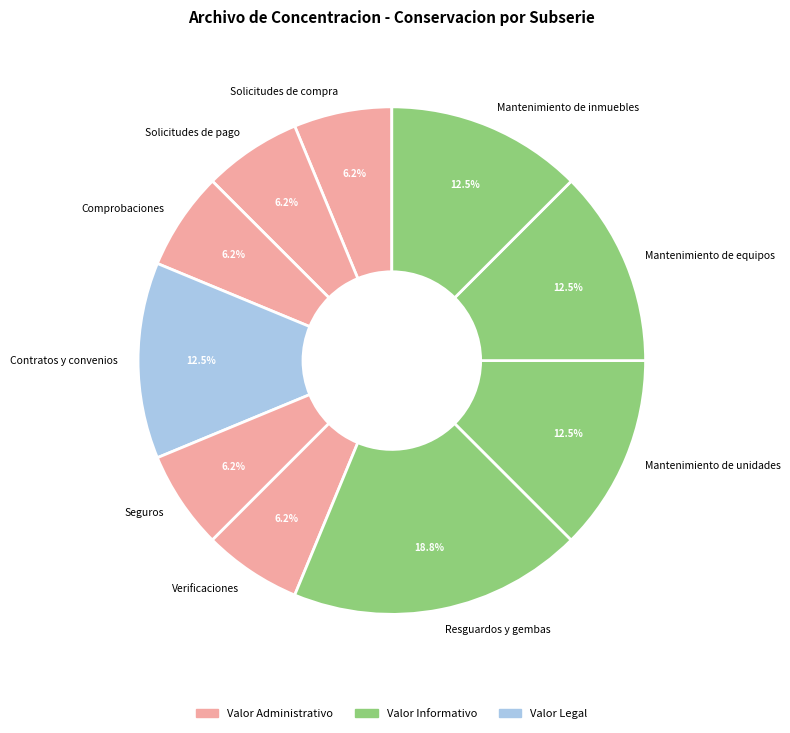

What is the largest slice in the pie chart?

Resguardos y gembas